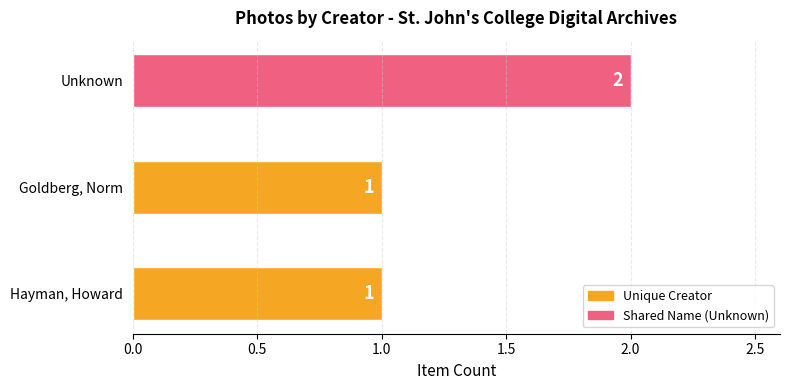

Does the chart contain stacked bars?

No